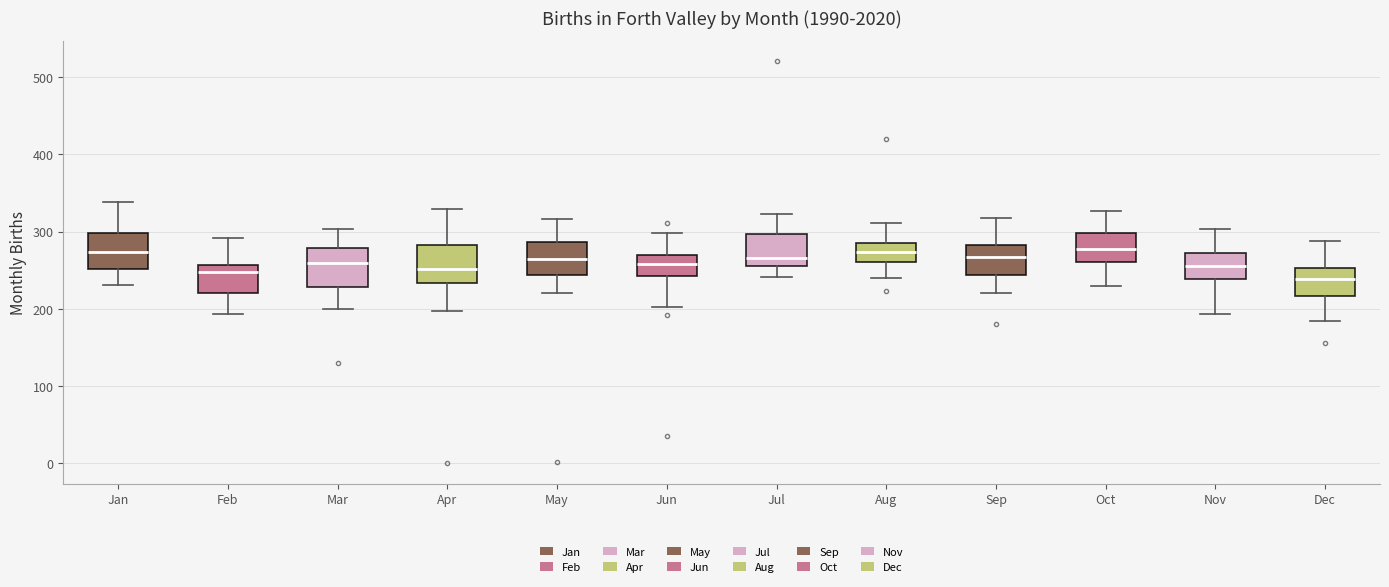

Where is the lower edge of the box for Apr on the y-axis? The values are not printed on the chart, so give them approximately, as read against the axis.

230